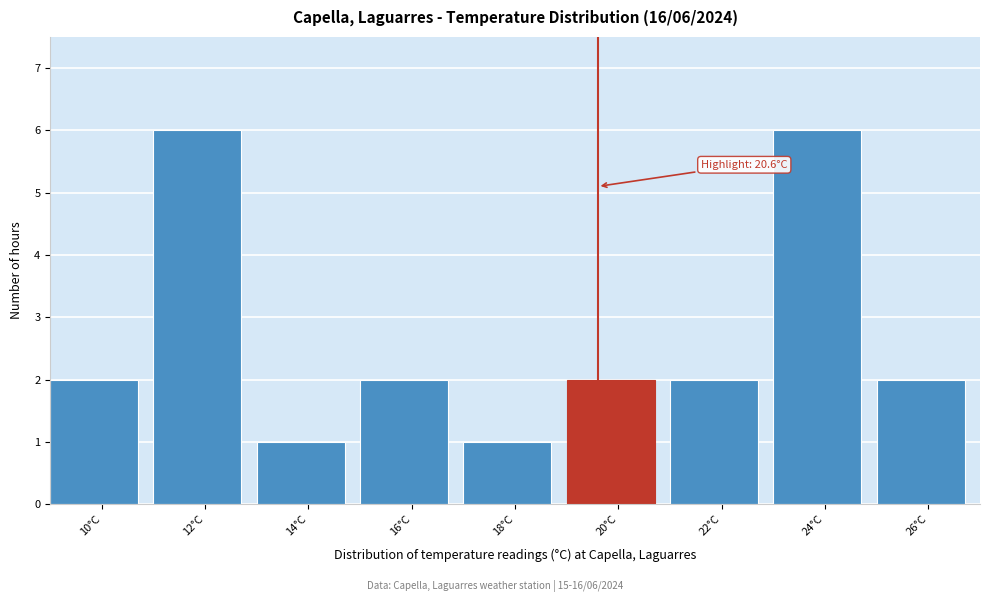

Reading left to right, transcribe all the data shown in this chart.

10°C=2	12°C=6	14°C=1	16°C=2	18°C=1	20°C=2	22°C=2	24°C=6	26°C=2